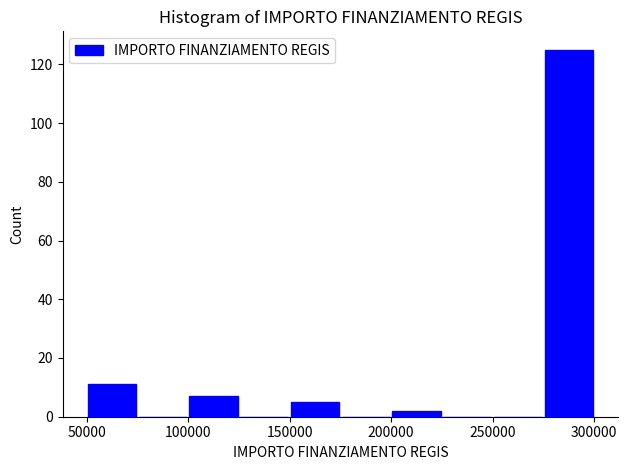

Reading left to right, transcribe this chart: for each bar, give the range it covers on the x-axis and its height. The values are not printed on the chart, so give them approximately, as read against the axis.

50000 to 75000: 12
75000 to 100000: 0
100000 to 125000: 8
125000 to 150000: 0
150000 to 175000: 6
175000 to 200000: 0
200000 to 225000: 2
225000 to 250000: 0
250000 to 275000: 0
275000 to 300000: 126